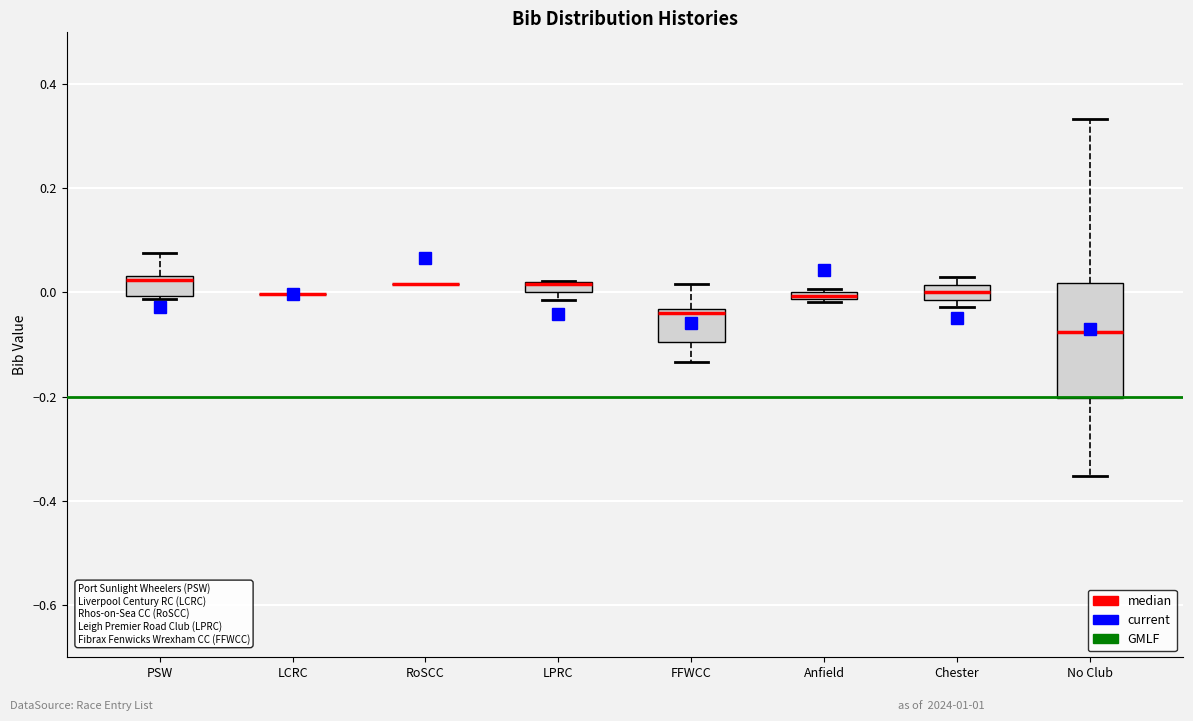

Comparing the boxes themselves (not the whiskers), which one is the tallest?

No Club